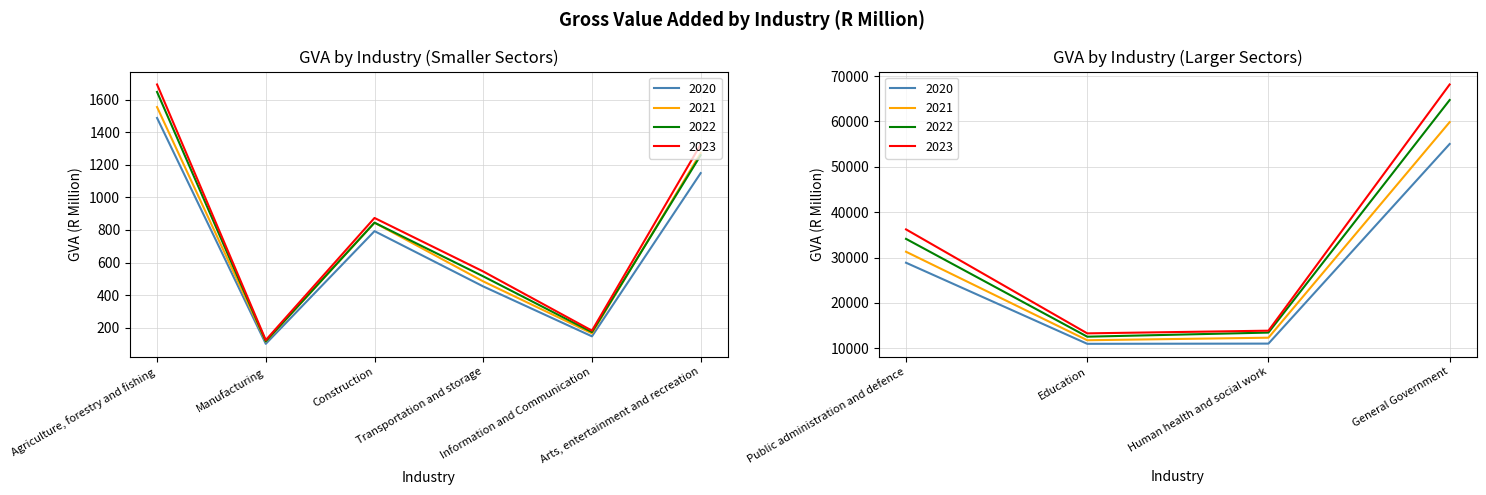

Reading left to right, extract all data points from this chart.

2020: Agriculture, forestry and fishing=1489	Manufacturing=100	Construction=793	Transportation and storage=453	Information and Communication=146	Public administration and defence=28860	Education=10995	Human health and social work=11041	Arts, entertainment and recreation=1150	General Government=55027
2021: Agriculture, forestry and fishing=1556	Manufacturing=114	Construction=845	Transportation and storage=484	Information and Communication=164	Public administration and defence=31282	Education=11782	Human health and social work=12343	Arts, entertainment and recreation=1273	General Government=59843
2022: Agriculture, forestry and fishing=1649	Manufacturing=116	Construction=845	Transportation and storage=515	Information and Communication=172	Public administration and defence=34117	Education=12566	Human health and social work=13471	Arts, entertainment and recreation=1260	General Government=64711
2023: Agriculture, forestry and fishing=1695	Manufacturing=123	Construction=874	Transportation and storage=545	Information and Communication=181	Public administration and defence=36205	Education=13299	Human health and social work=13889	Arts, entertainment and recreation=1326	General Government=68137